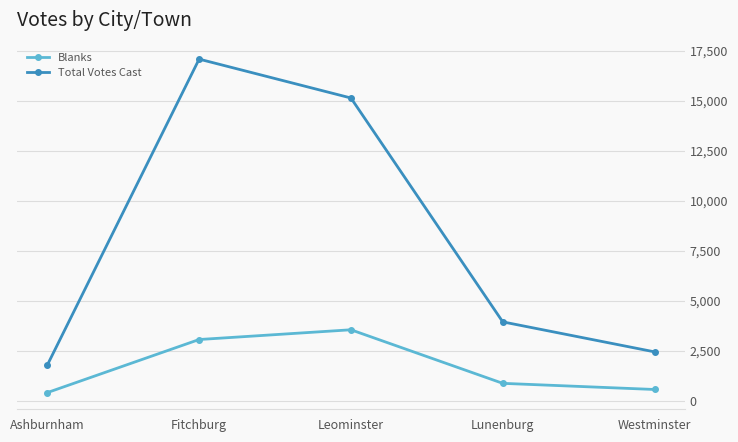

Which label corresponds to the smallest value in the chart?

Ashburnham